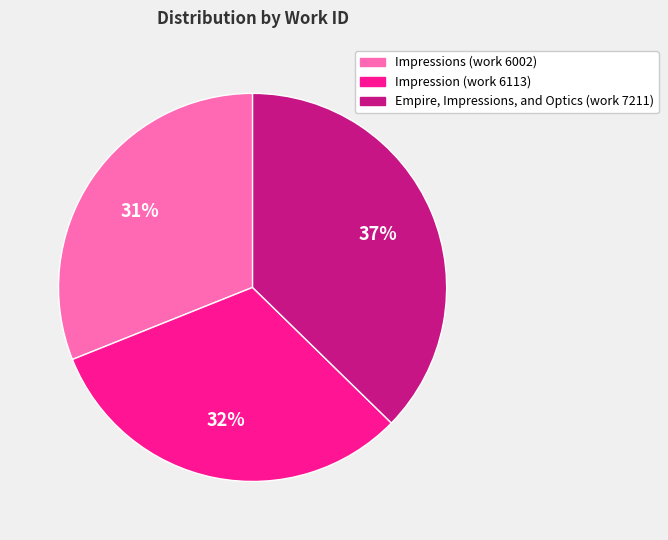

What is the smallest slice in the pie chart?

Impressions (work 6002)